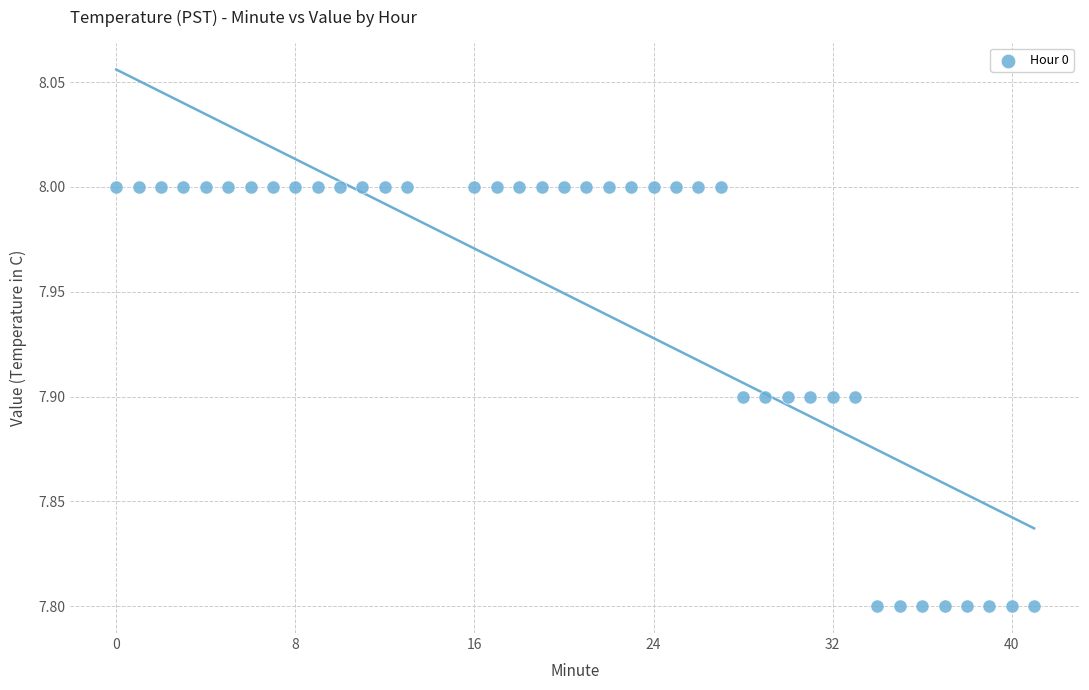

What is the range of X values (max minus min)?

41.0